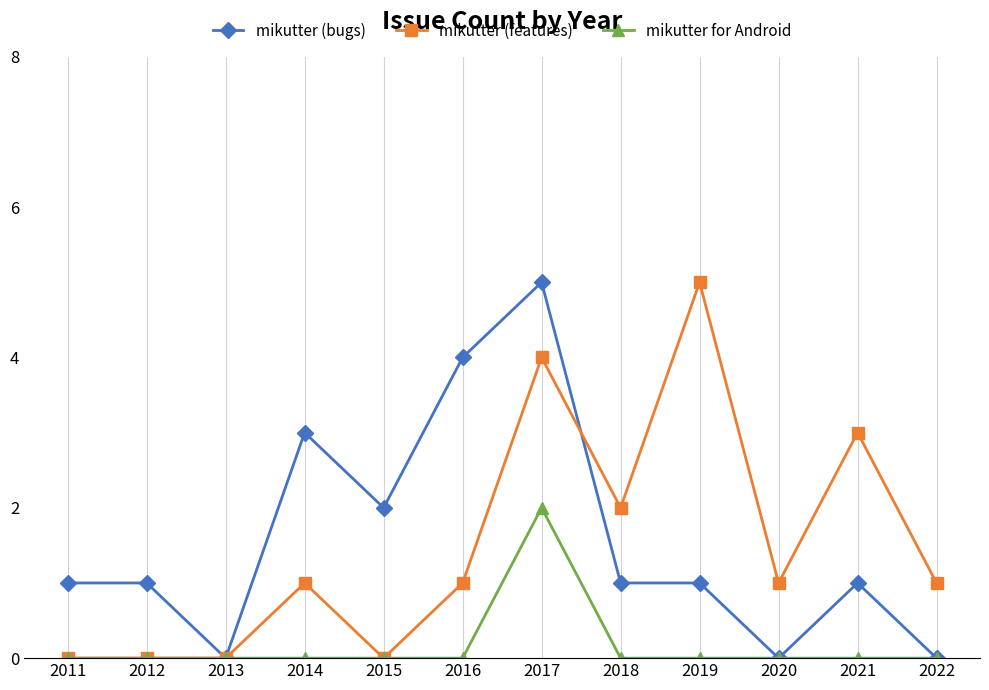

What is the difference between the highest and lowest values at 2021?

3